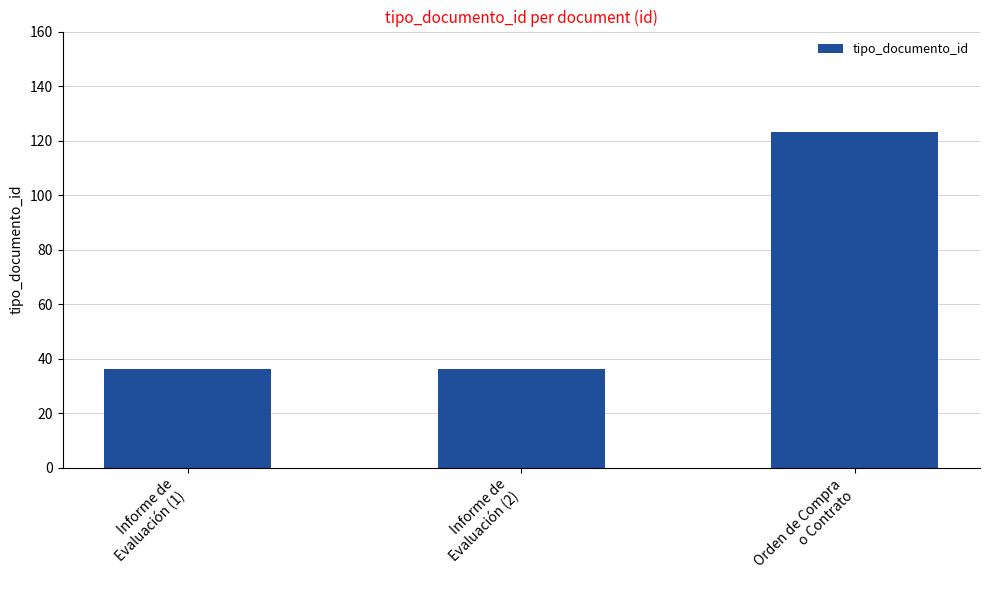

Reading left to right, transcribe all the data shown in this chart.

Informe de
Evaluación (1)=36	Informe de
Evaluación (2)=36	Orden de Compra
o Contrato=123